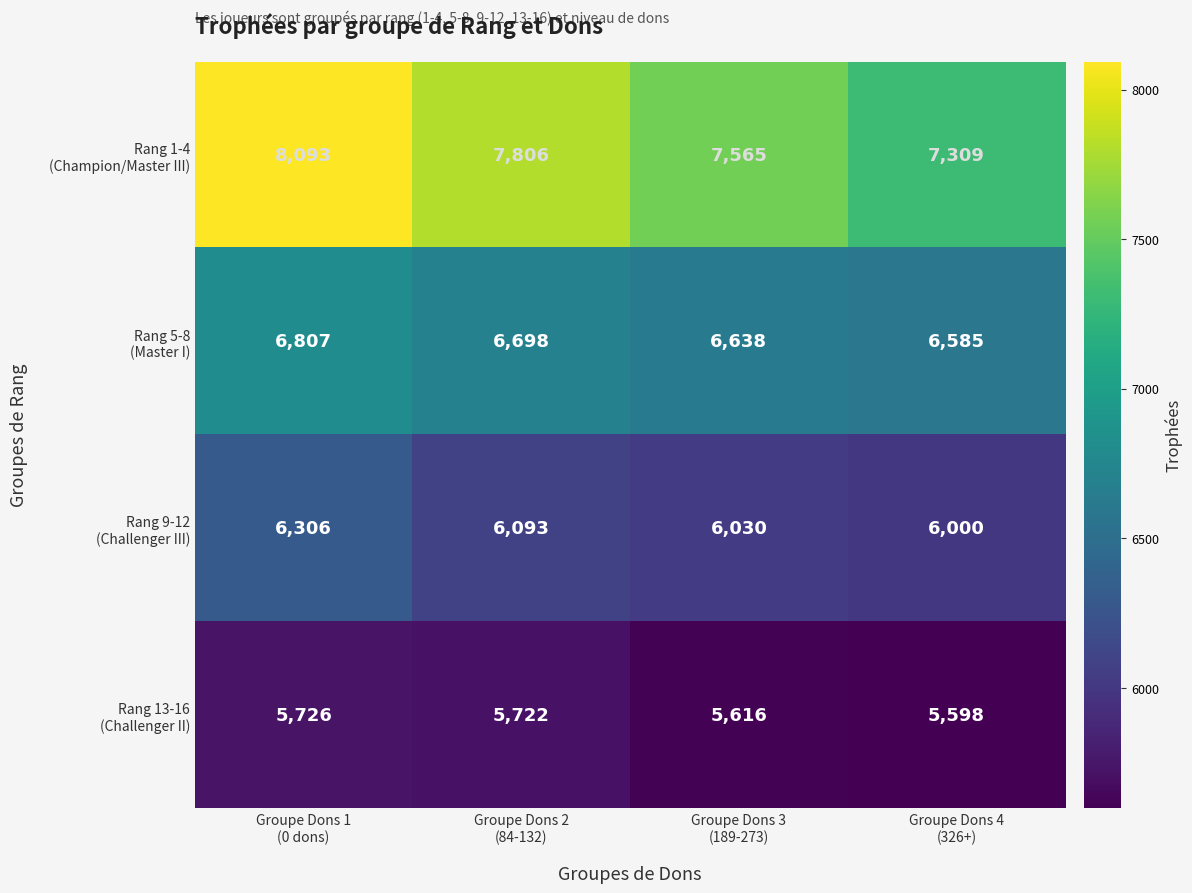

What is the smallest value displayed?

5598